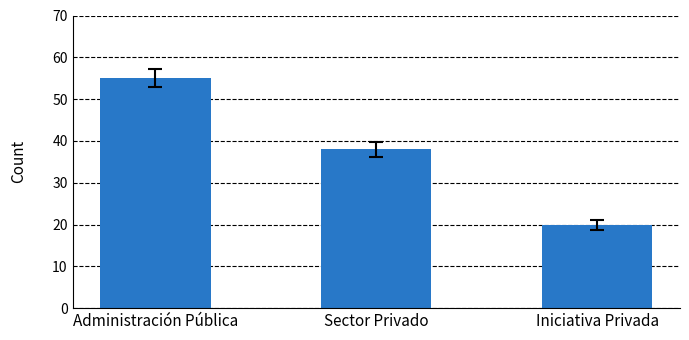

Reading right to left, what are all the values shown in this chart?

20	38	55